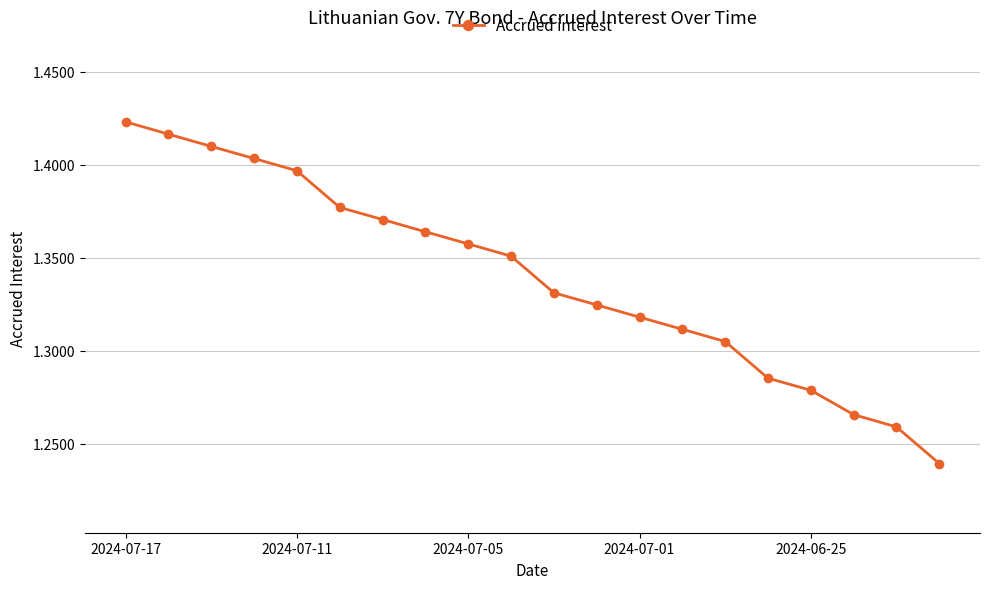

What is the sum of all values?

26.8